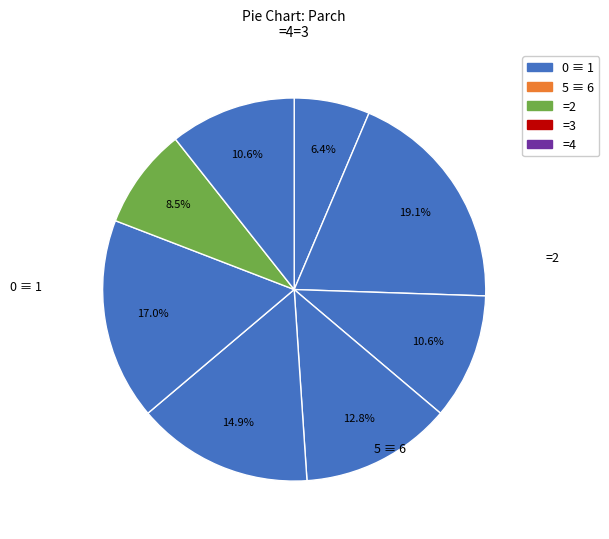

How many segments does this pie chart have?

8